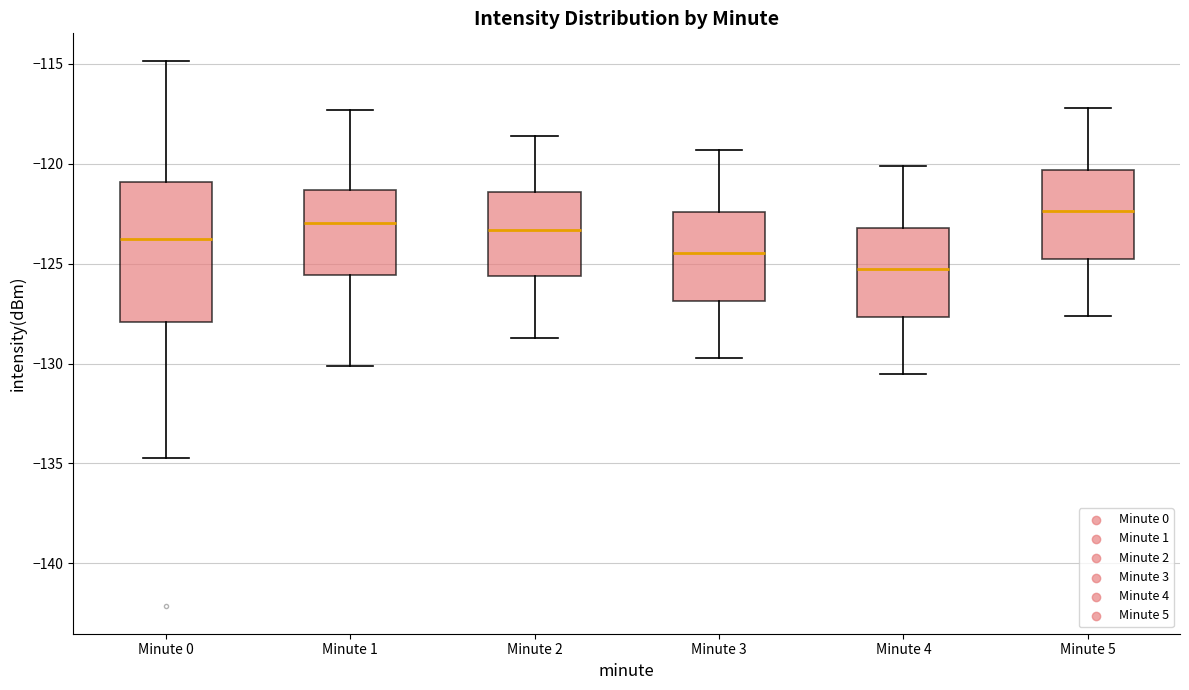

Reading left to right, read every box against the y-axis: the position of its median line, the range the box covers, and the ends of its whiskers. The values are not printed on the chart, so give them approximately, as read against the axis.

Minute 0: median -124.0, box -128.0 to -121.0, whiskers -134.5 to -115.0
Minute 1: median -123.0, box -125.5 to -121.5, whiskers -130.0 to -117.5
Minute 2: median -123.5, box -125.5 to -121.5, whiskers -128.5 to -118.5
Minute 3: median -124.5, box -127.0 to -122.5, whiskers -129.5 to -119.5
Minute 4: median -125.0, box -127.5 to -123.0, whiskers -130.5 to -120.0
Minute 5: median -122.5, box -125.0 to -120.5, whiskers -127.5 to -117.0